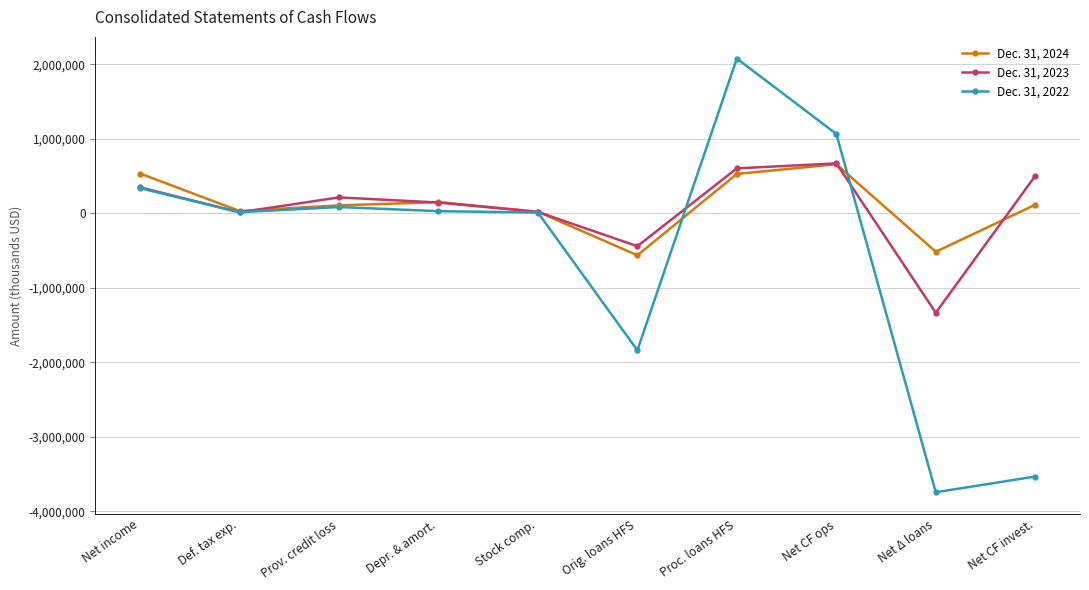

List the series in order of their peak value, highest first.

Dec. 31, 2022, Dec. 31, 2023, Dec. 31, 2024